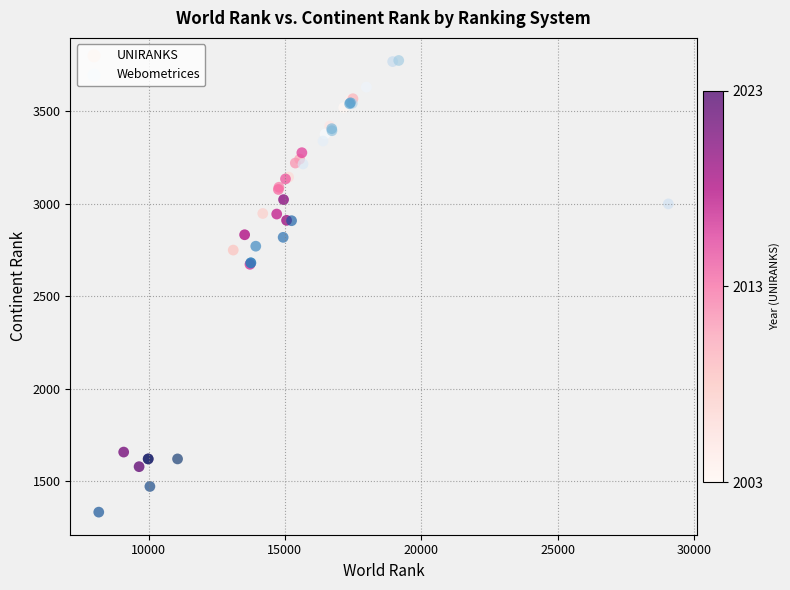

Which series reaches the minimum Y coordinate?

Webometrices